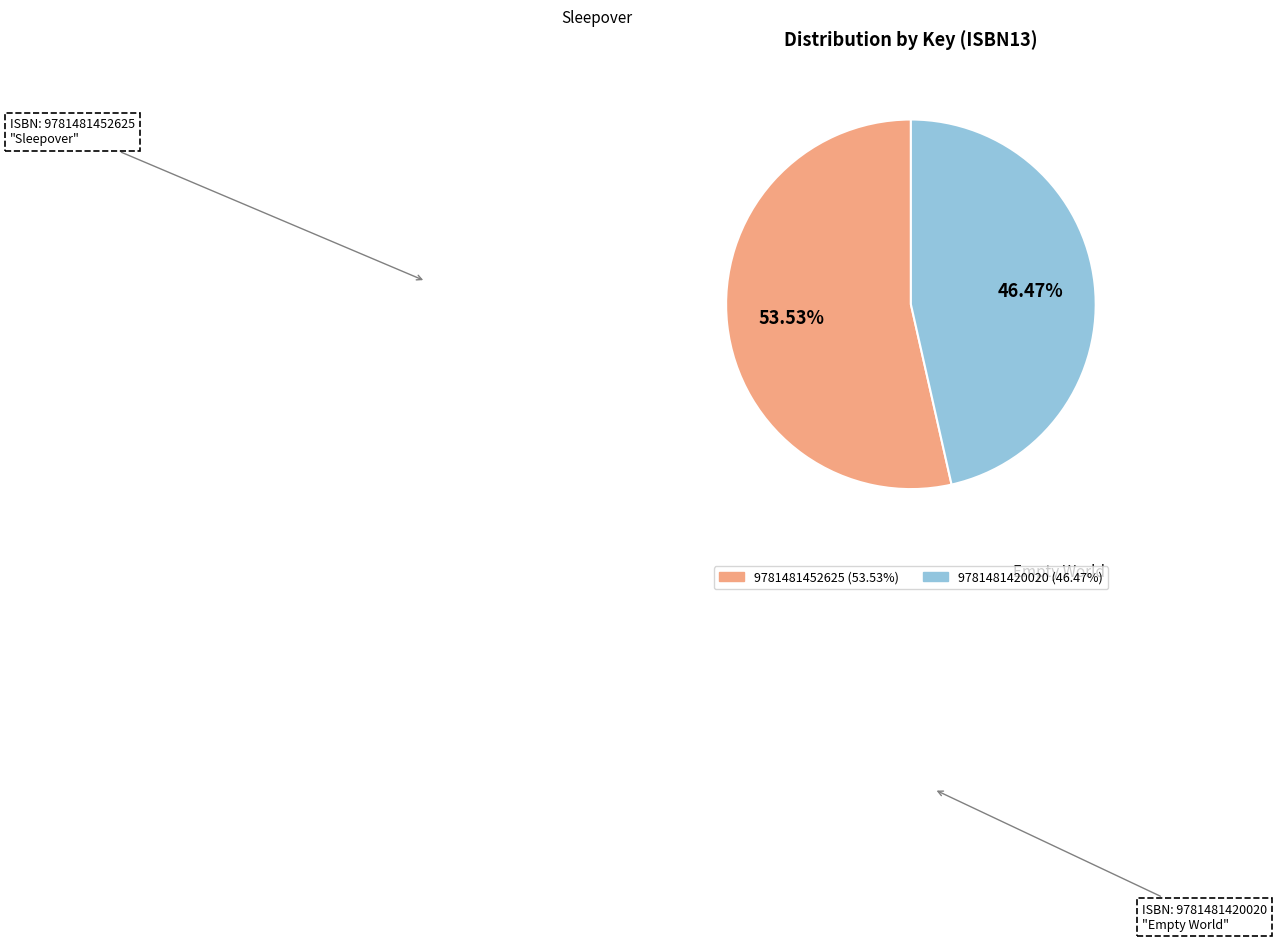

Which slice is the smallest?

9781481420020